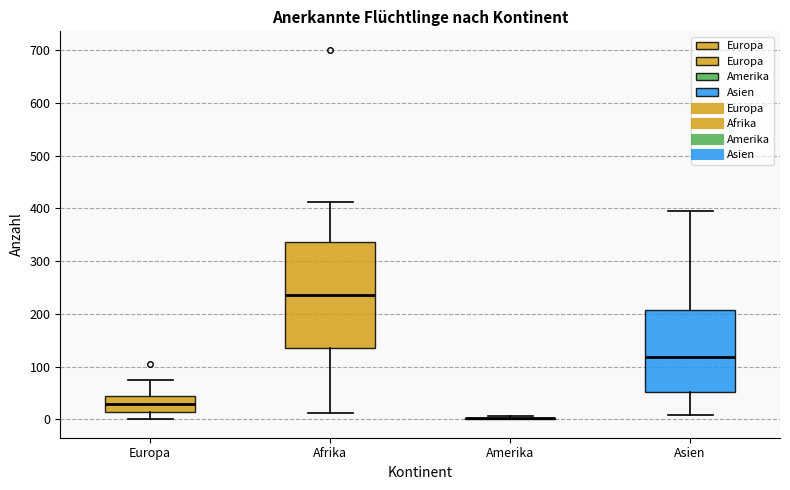

Where is the lower edge of the box for Asien on the y-axis? The values are not printed on the chart, so give them approximately, as read against the axis.

50